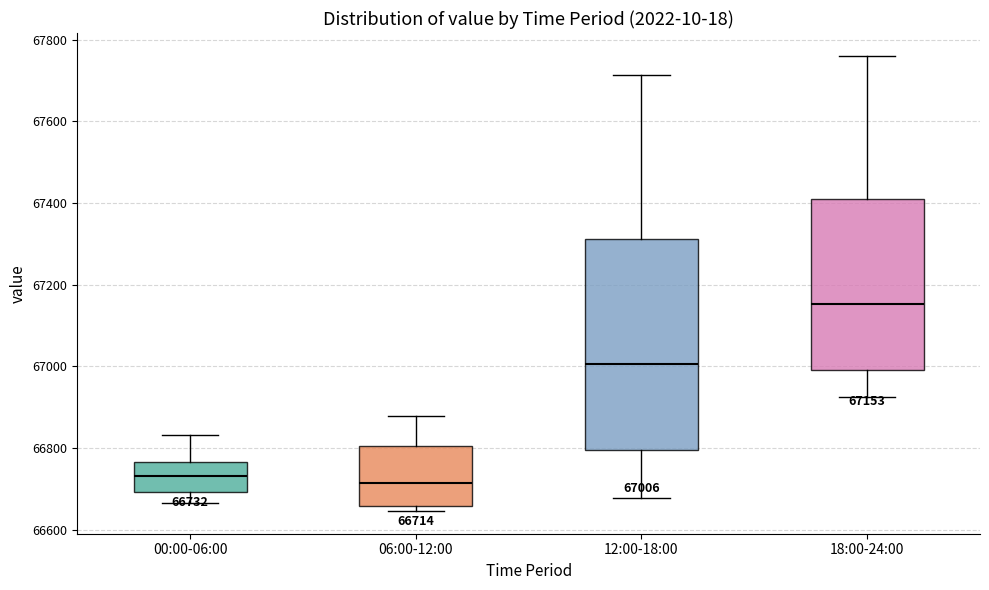

Comparing the boxes themselves (not the whiskers), which one is the tallest?

12:00-18:00